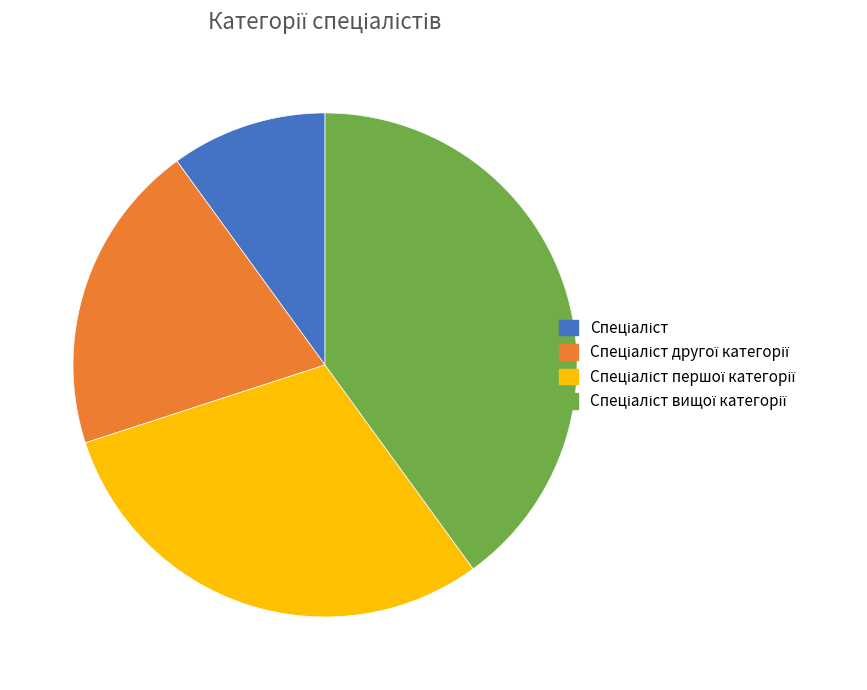

Does any single category account for the majority?

No